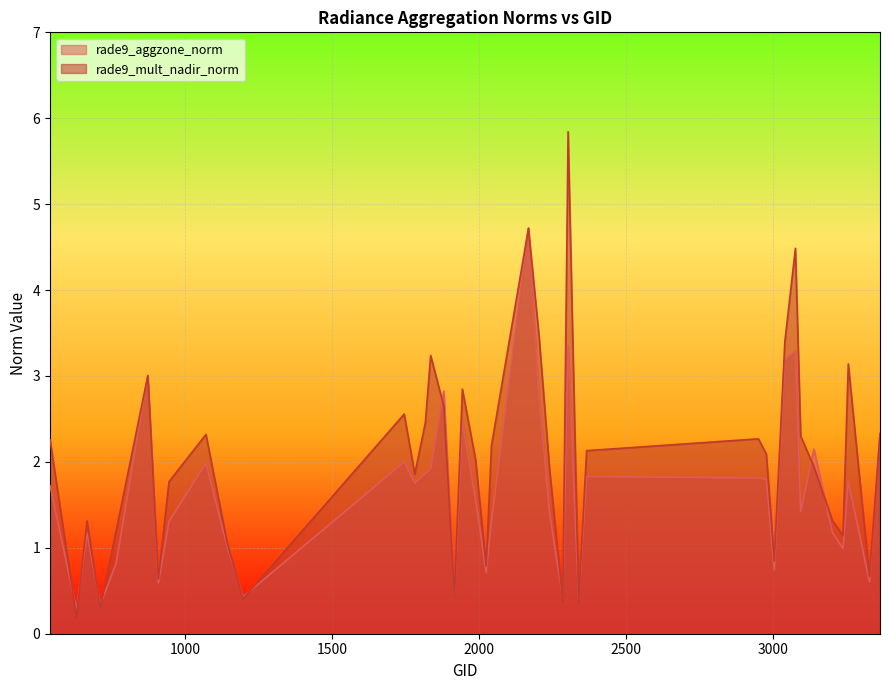

True or false: rade9_mult_nadir_norm and rade9_aggzone_norm cross at least once.

True